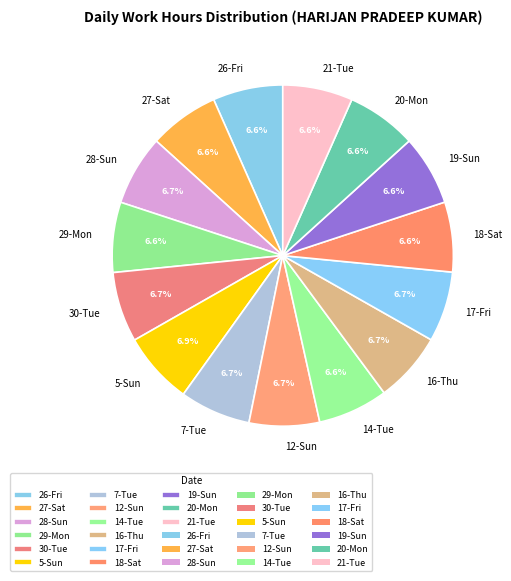

Is it true that 16-Thu is 7% of the pie?

True